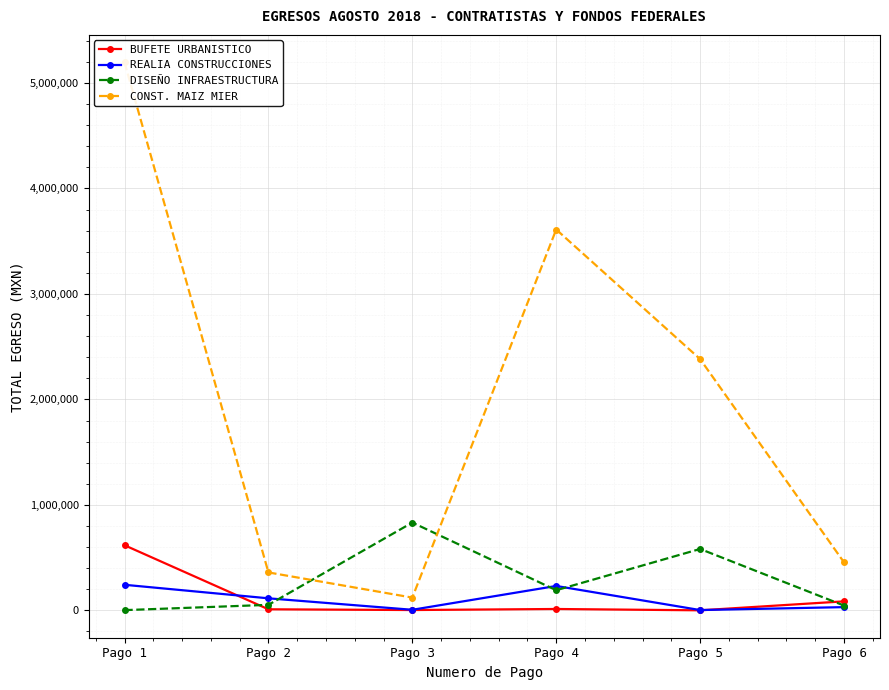

Reading right to left, list all the values displayed in this chart.

BUFETE URBANISTICO: Pago 6=85404.4	Pago 5=429.5	Pago 4=13091.4	Pago 3=3128.6	Pago 2=10145.6	Pago 1=617491.8
REALIA CONSTRUCCIONES: Pago 6=30747.8	Pago 5=2919.5	Pago 4=231309.9	Pago 3=5525.5	Pago 2=114215.9	Pago 1=242535.6
DISEÑO INFRAESTRUCTURA: Pago 6=45499.3	Pago 5=582055.8	Pago 4=190903.2	Pago 3=832461.7	Pago 2=52273.9	Pago 1=2222.6
CONST. MAIZ MIER: Pago 6=455186.6	Pago 5=2382076.6	Pago 4=3610911.1	Pago 3=121070.1	Pago 2=359751.2	Pago 1=5196212.8